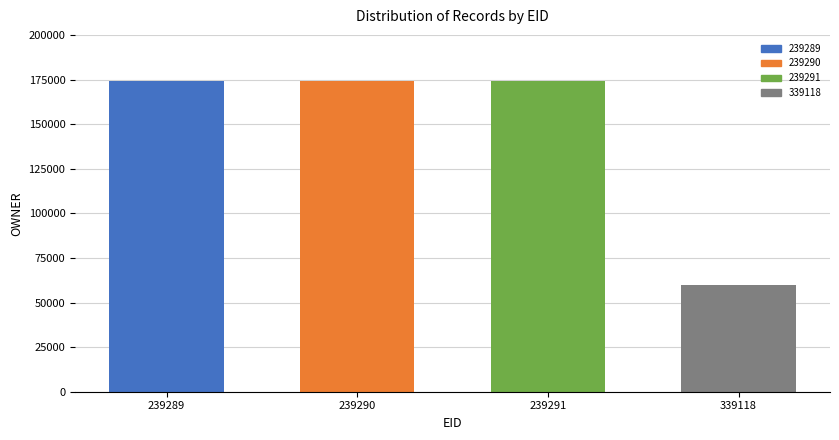

What is the greatest value displayed?

174041